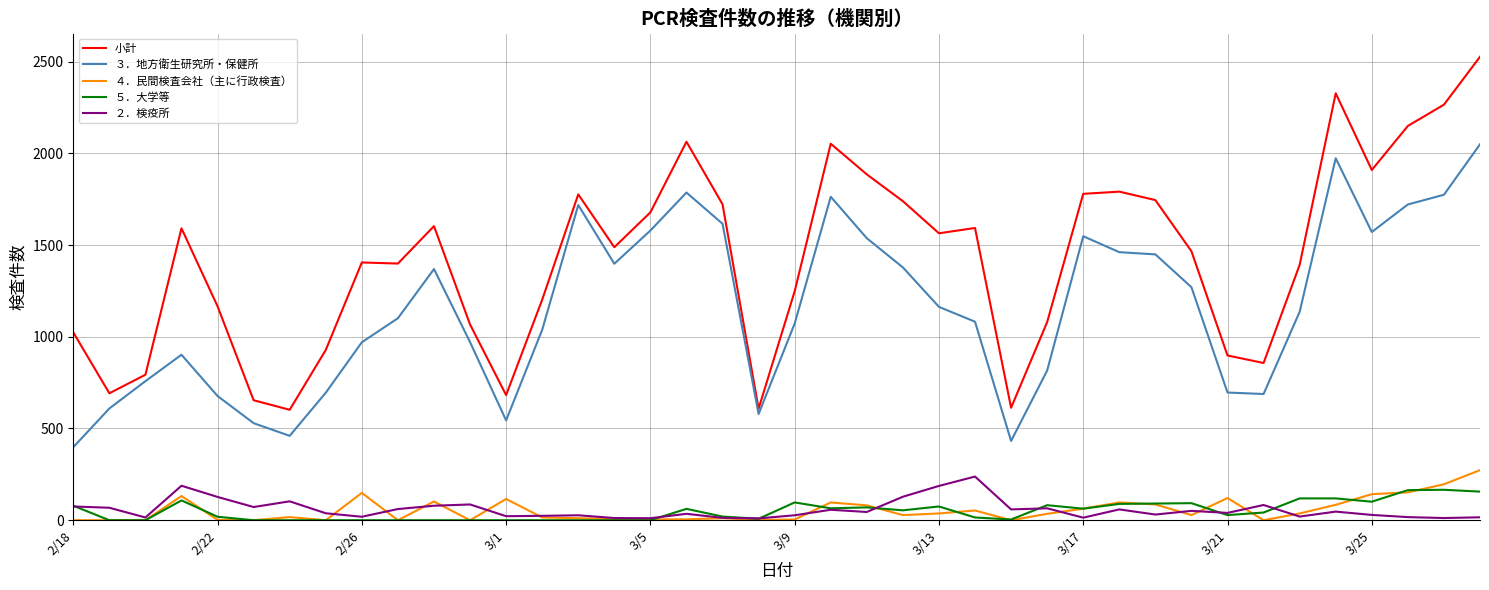

Which series has the largest range (max minus min)?

小計